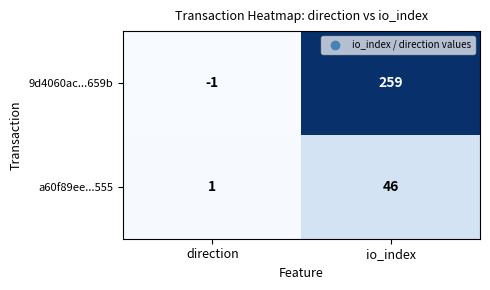

What is the sum of all 9d4060ac...659b values?

258